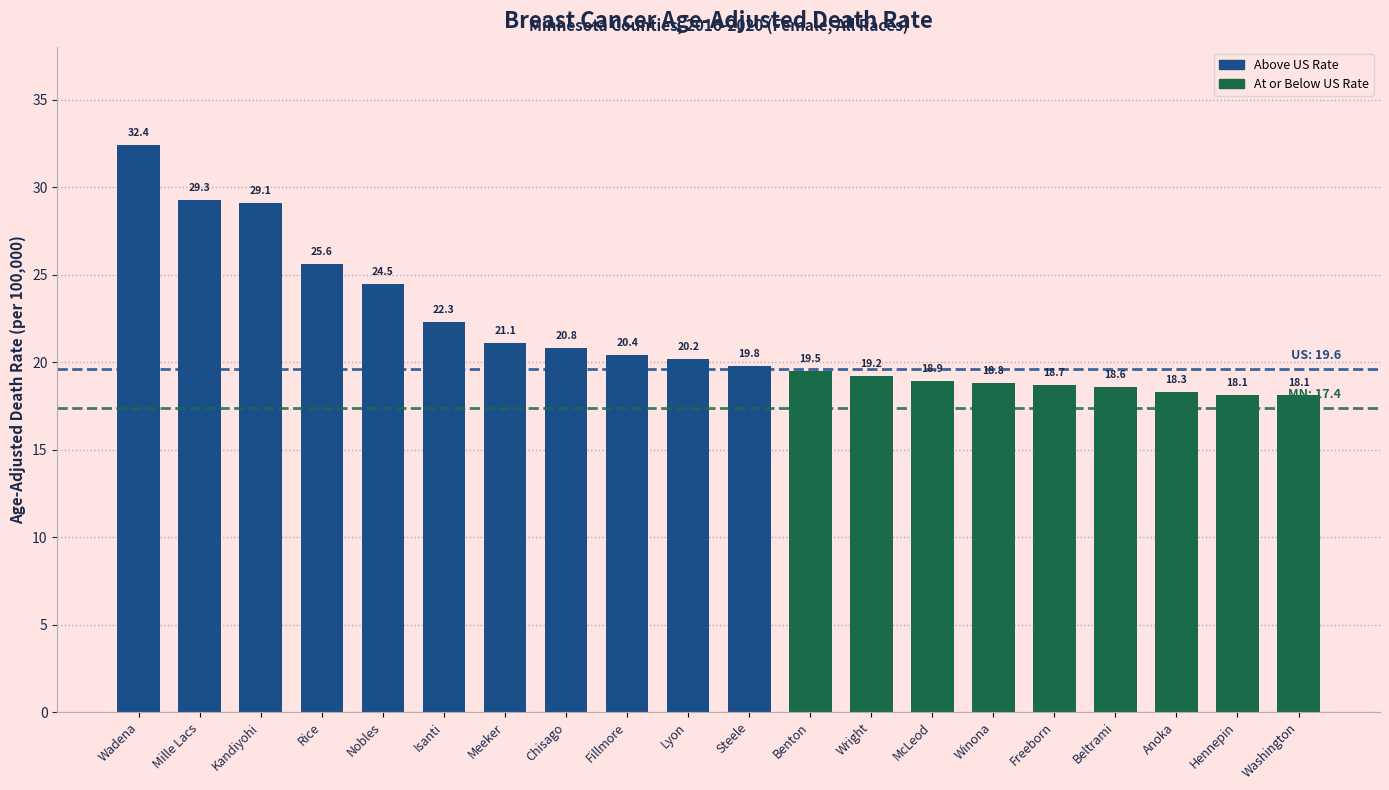

What is the difference between the maximum and minimum values?

14.3